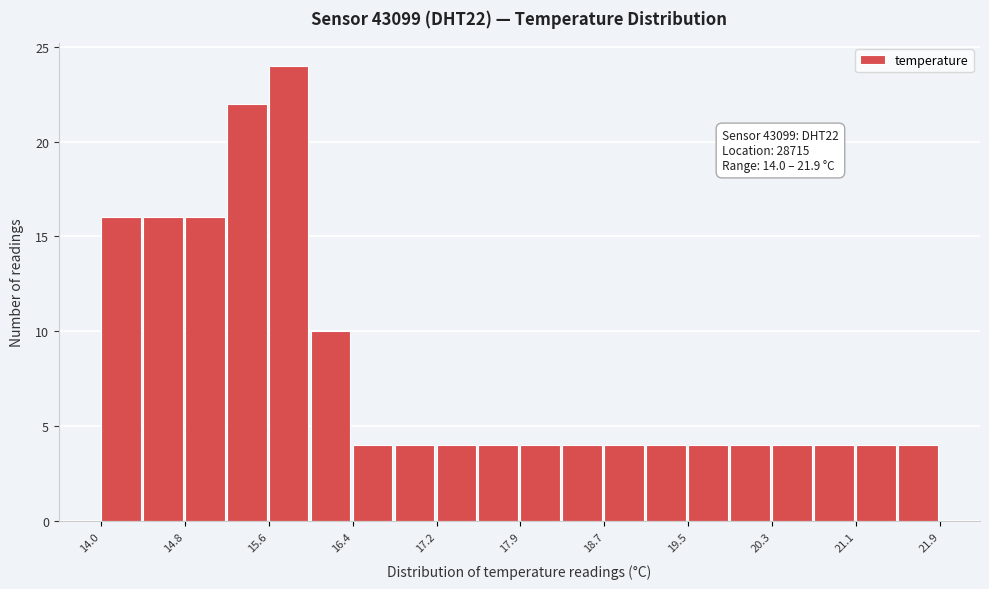

Around what value on the x-axis is the tallest bar? Give the approximate position of its centre, as read against the axis.

15.8